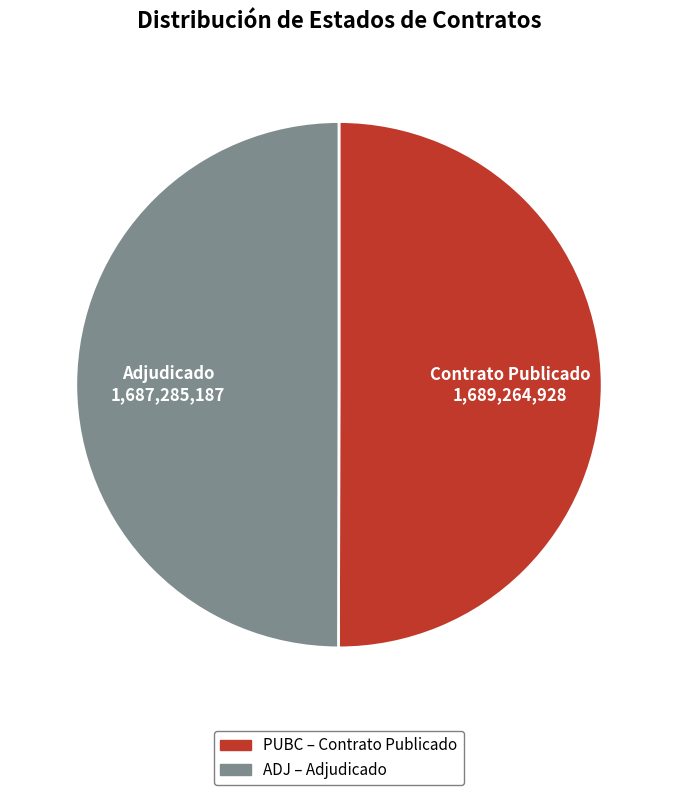

Approximately how many times larger is the value at PUBC compared to ADJ?

1.0